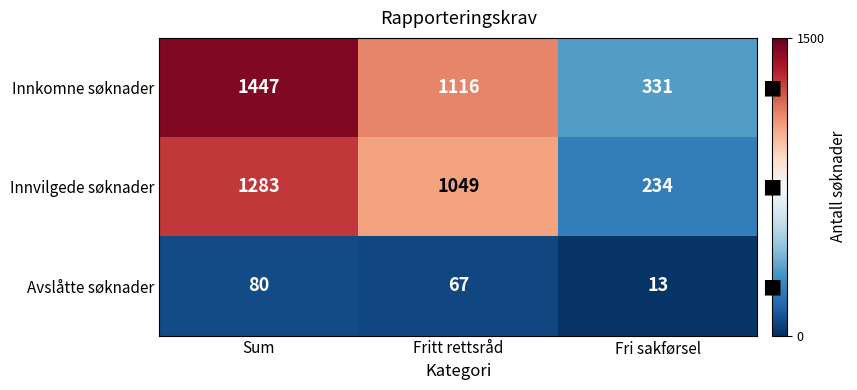

The value of Avslåtte søknader at Fritt rettsråd is 67. True or false?

True